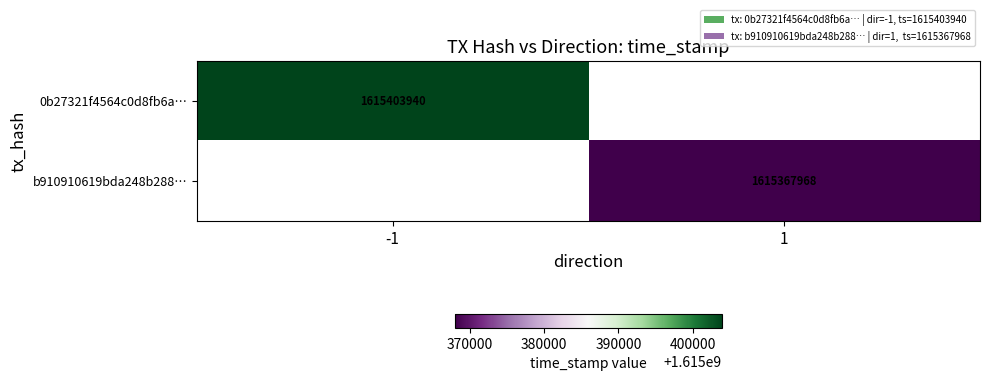

What is the greatest value displayed?

1615403940.0